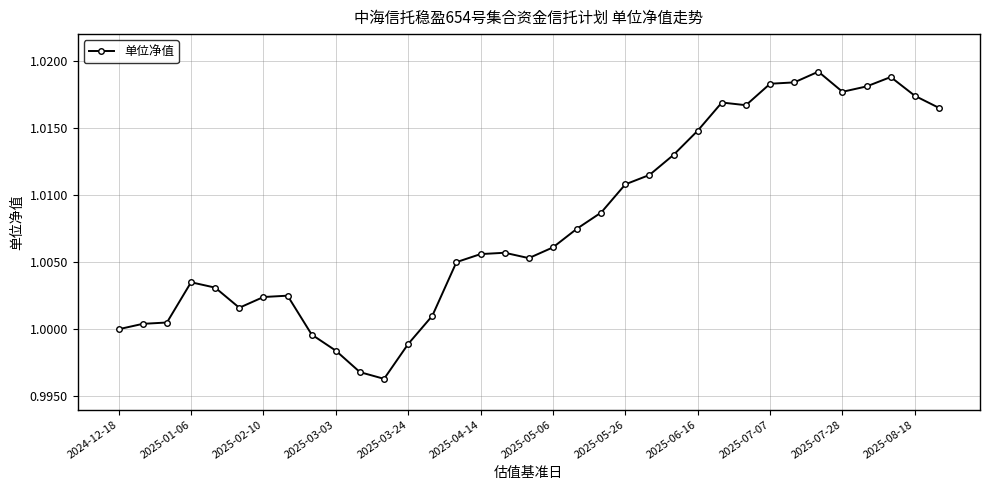

What is the sum of all values?

35.3